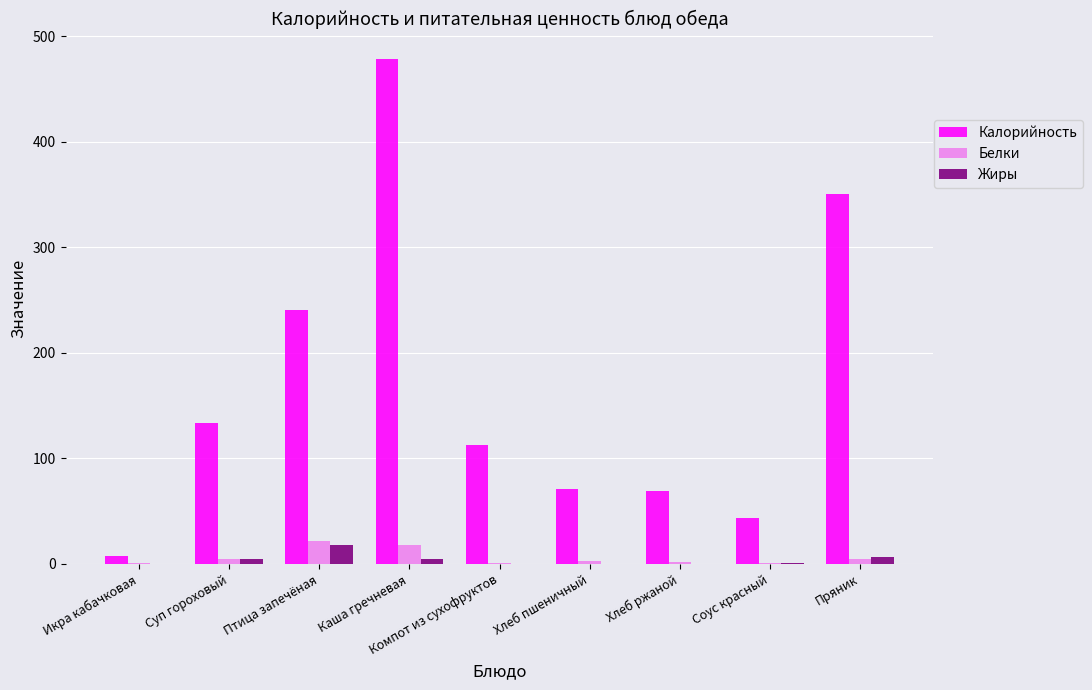

Between Компот из сухофруктов and Соус красный, which series saw the biggest shift?

Калорийность